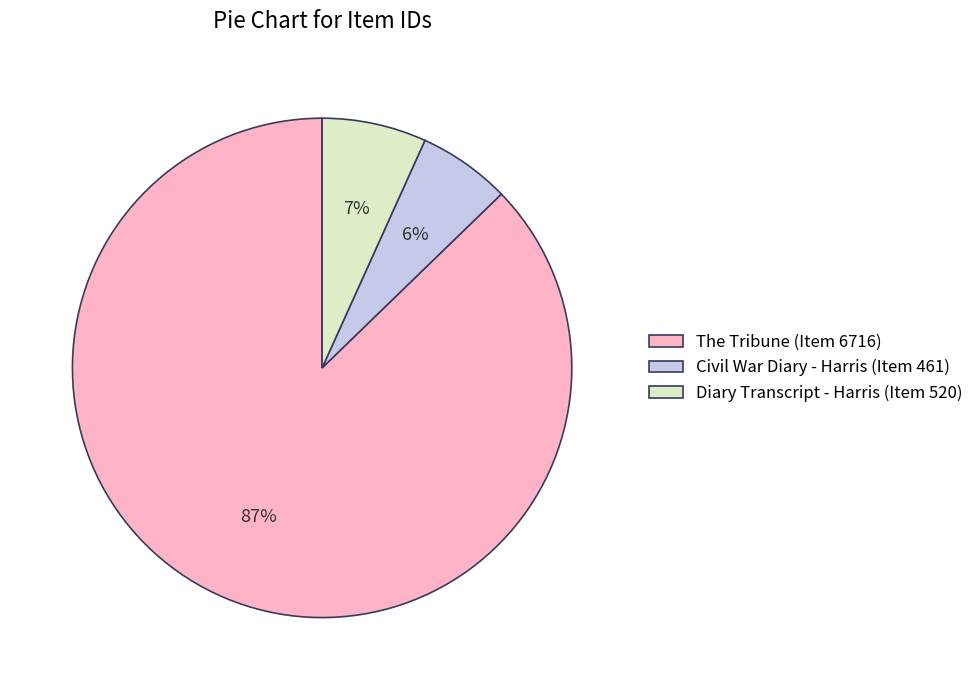

Between The Tribune (Item 6716) and Diary Transcript - Harris (Item 520), which is larger?

The Tribune (Item 6716)